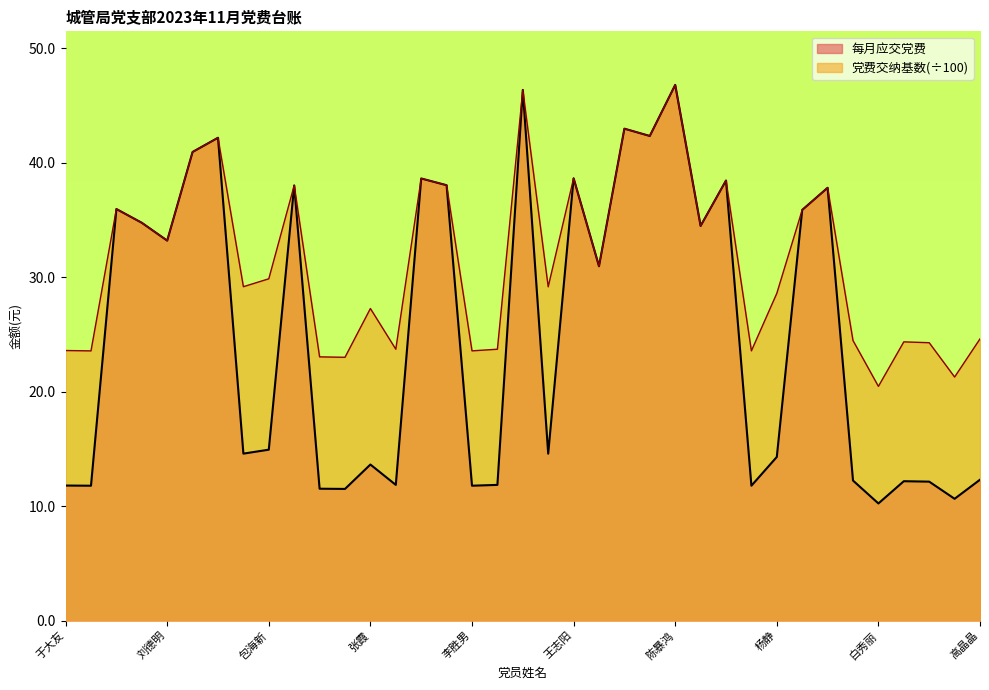

True or false: 每月应交党费 and 党费交纳基数 cross at least once.

False